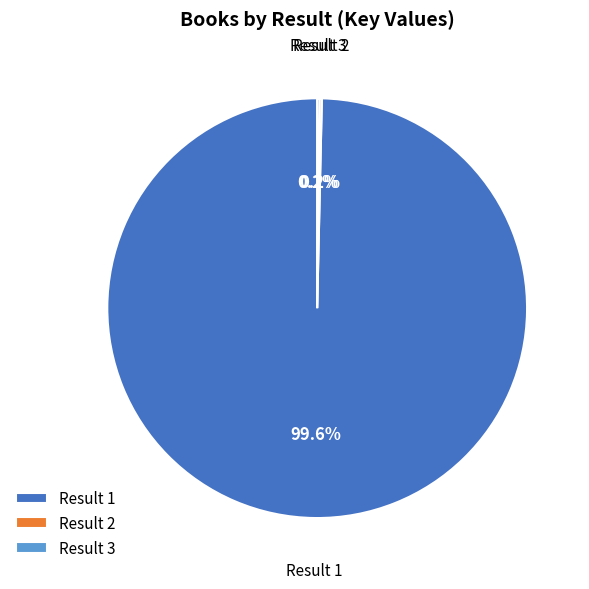

Which slice represents more than half of the pie?

Result 1